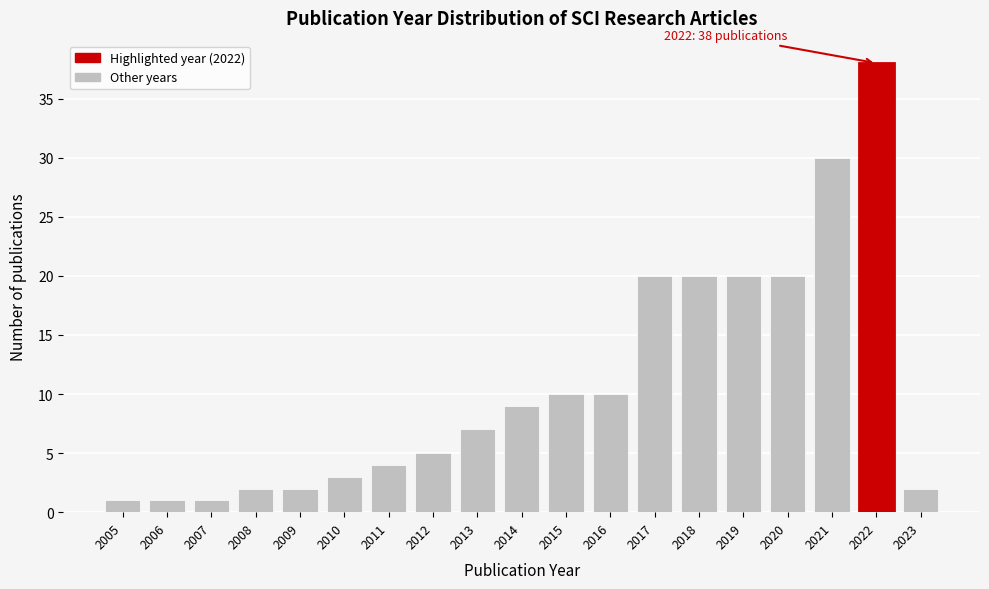

Reading right to left, extract all data points from this chart.

2	38	30	20	20	20	20	10	10	9	7	5	4	3	2	2	1	1	1